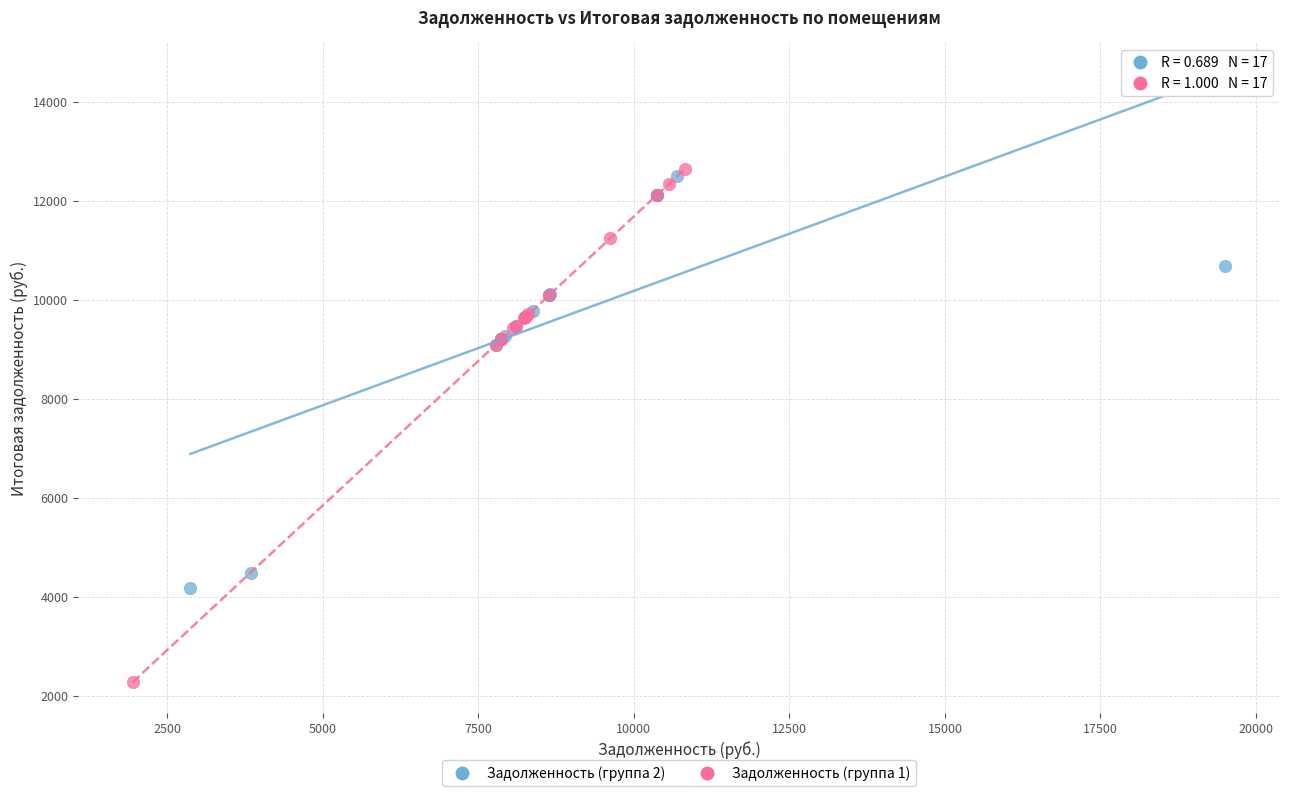

Which series contains the highest Y value?

Задолженность (группа 1)